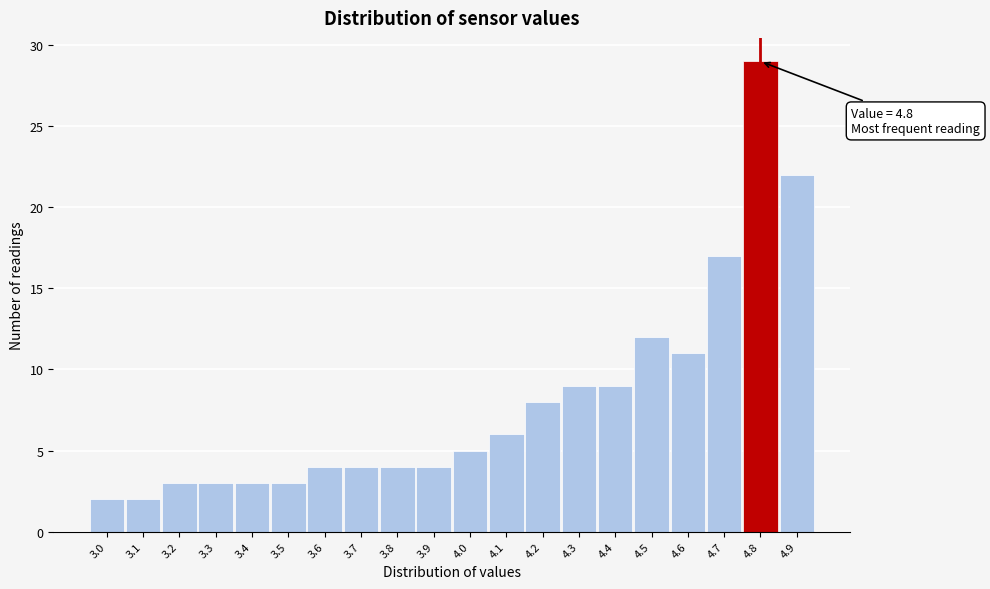

Over which range of the x-axis is the bar tallest?

4.75 to 4.85